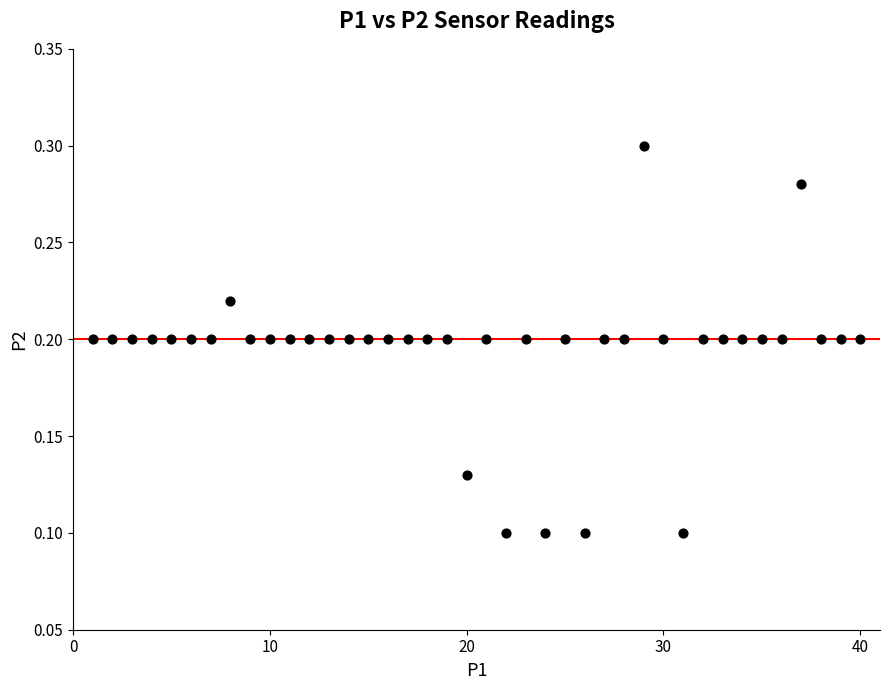

What is the range of X values (max minus min)?

39.0